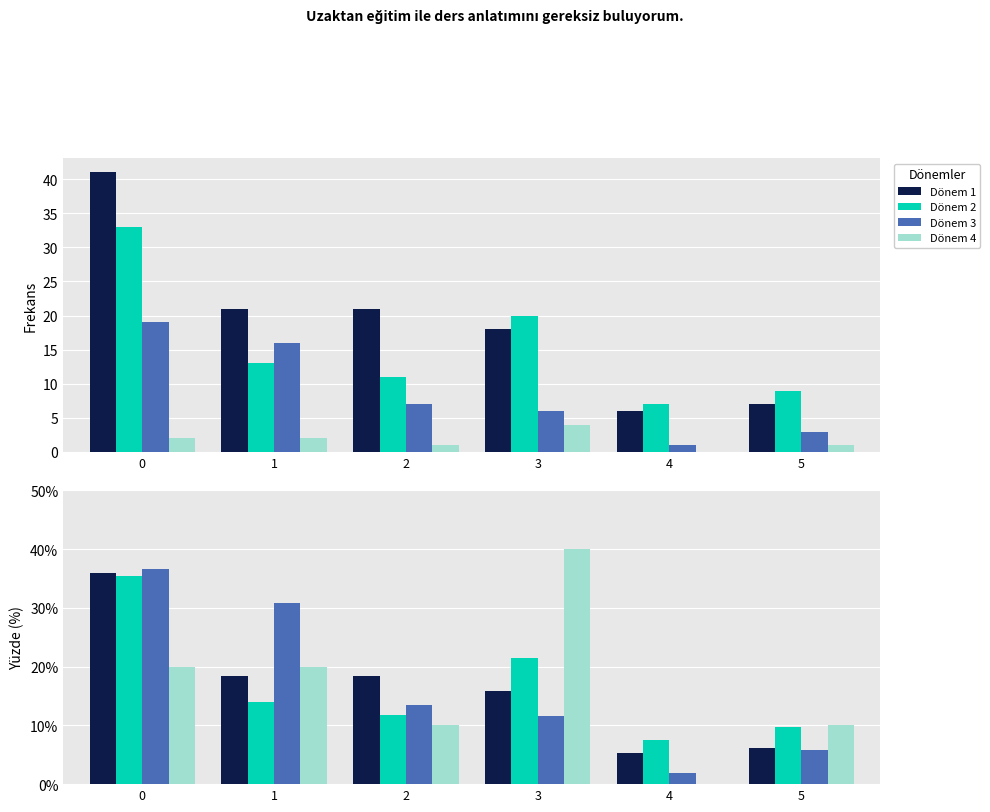

List the labels in order of Dönem 4 value, largest first.

3, 0, 1, 2, 5, 4